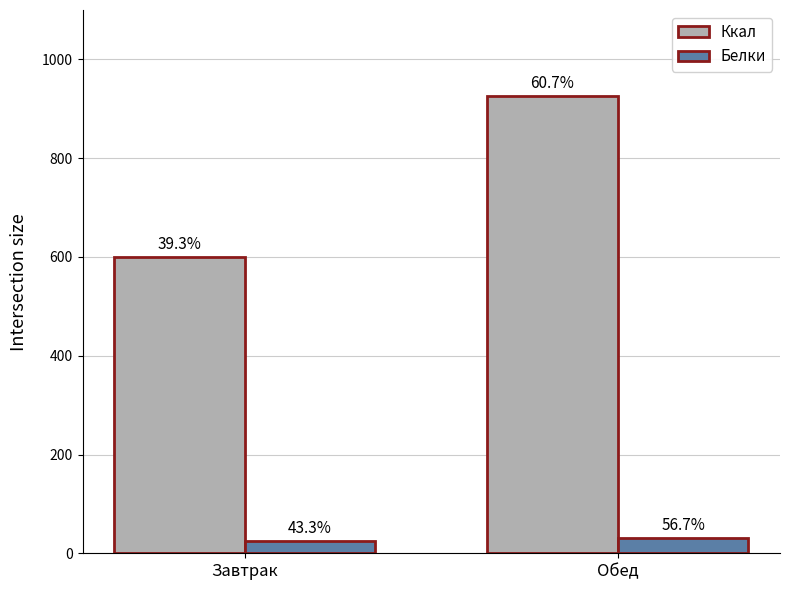

Does the chart contain any negative values?

No